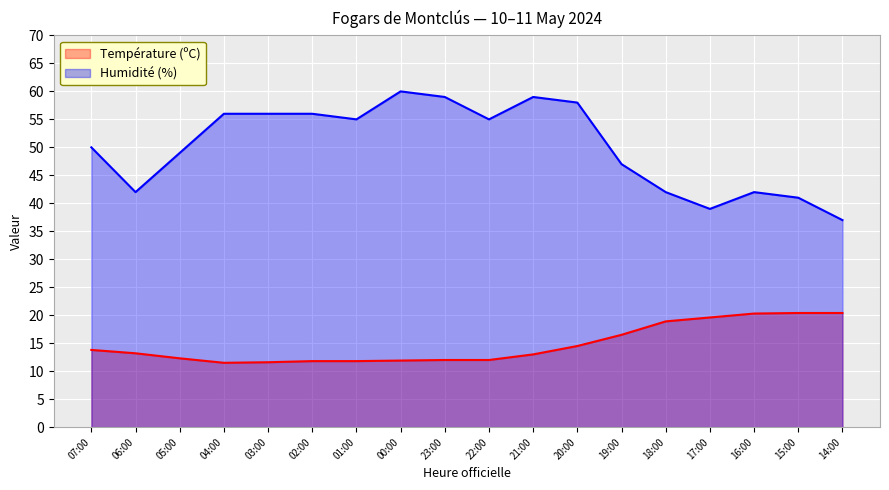

How many lines are shown in the chart?

2